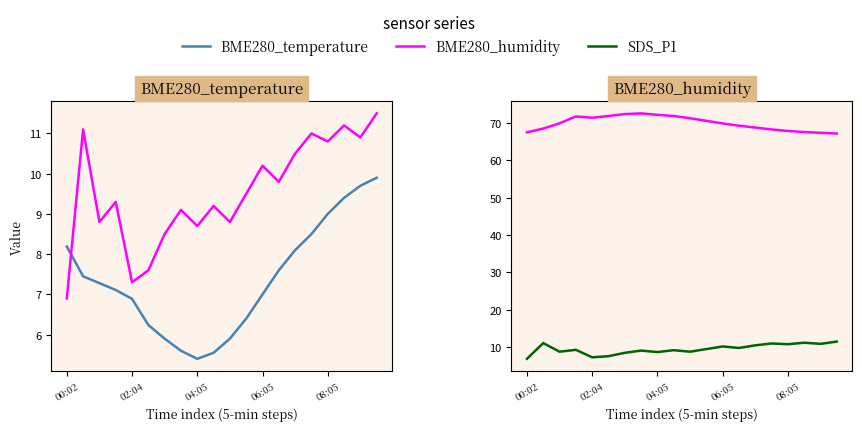

At which category is the sum across all series the highest?

19